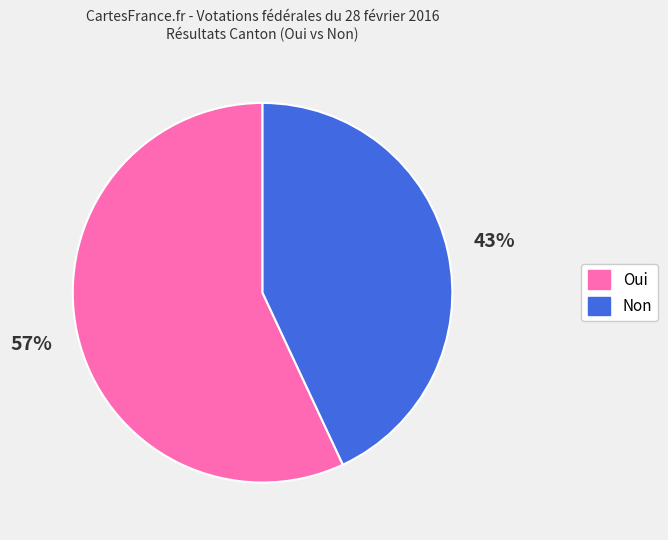

What is the majority slice?

Oui